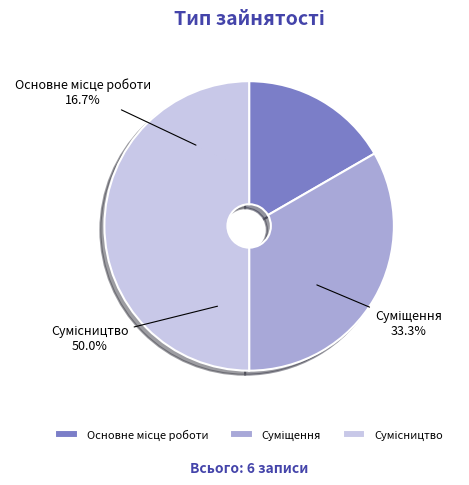

Does Основне місце роботи account for over 50% of the chart?

No